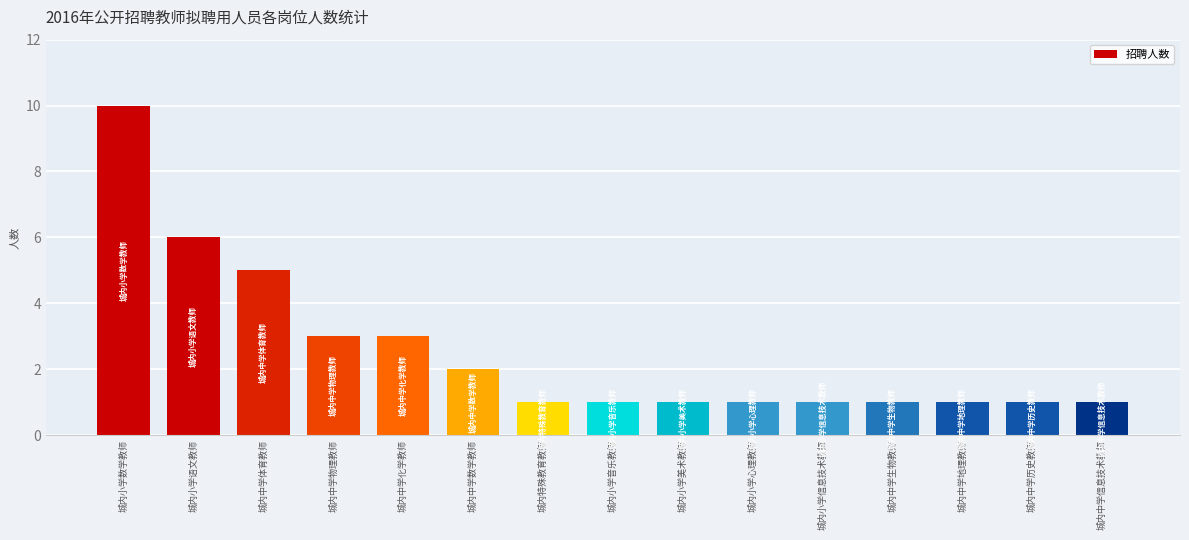

Between 城内中学化学教师 and 城内中学信息技术教师, which is larger?

城内中学化学教师